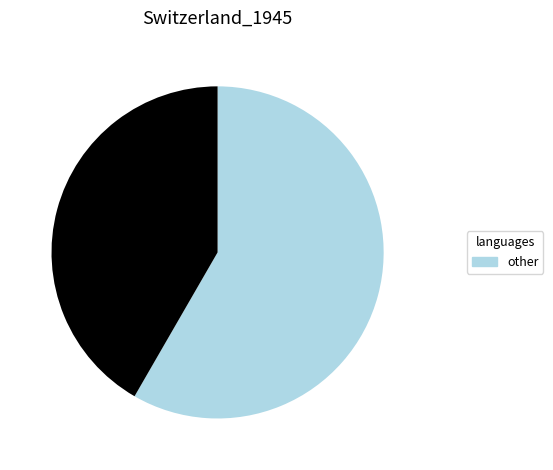

How many segments does this pie chart have?

2